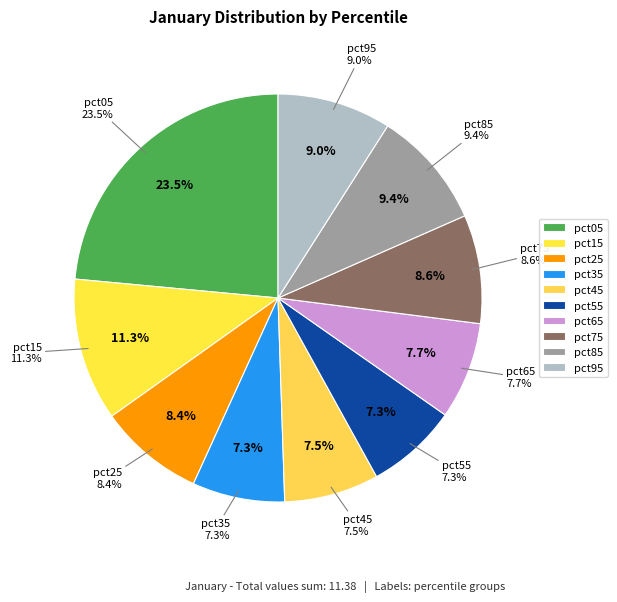

What is the largest slice in the pie chart?

pct05